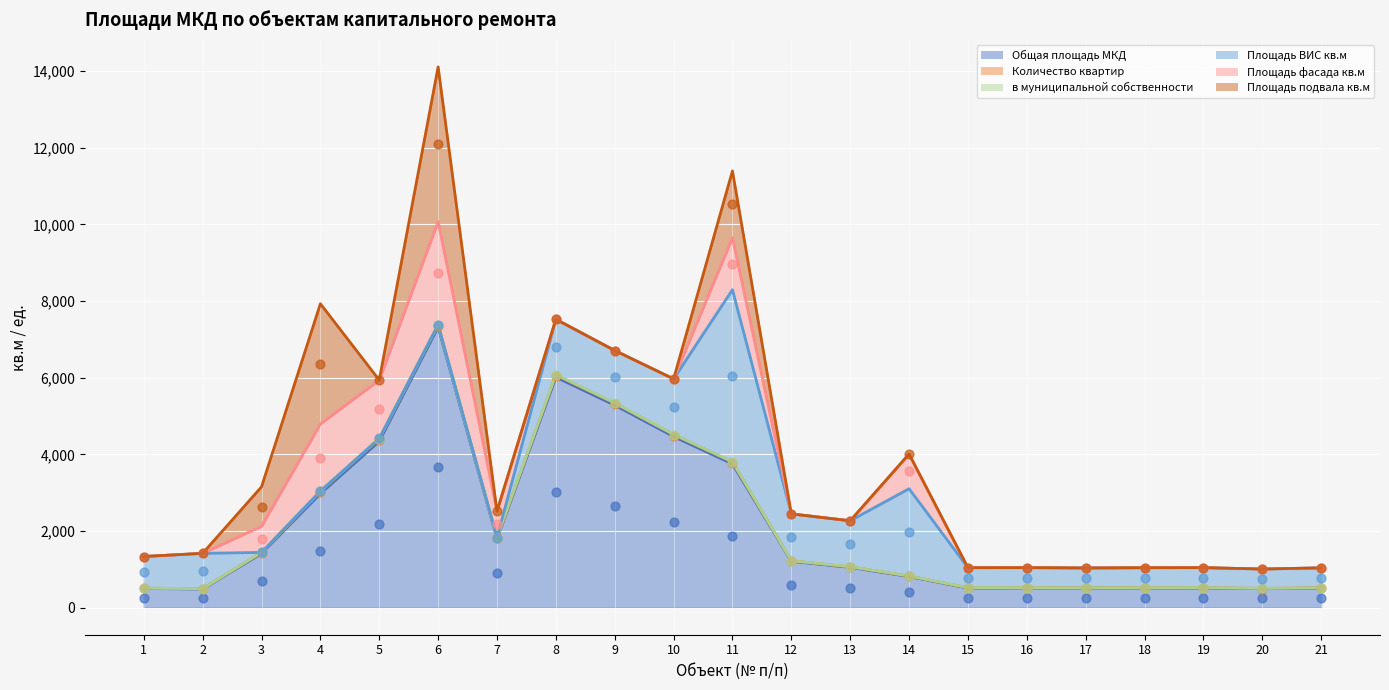

Which series has the widest spread of Y values?

Общая площадь МКД